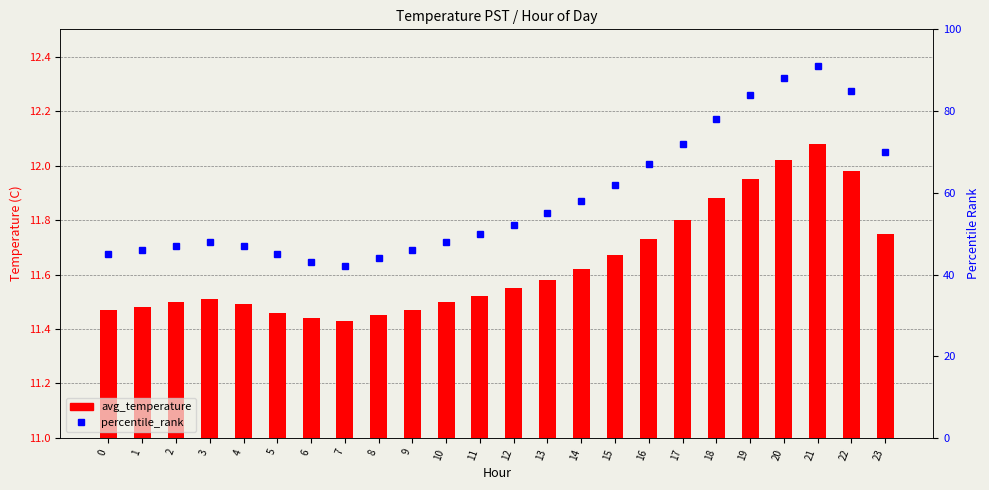

What is the value of the percentile_rank bar at the 10th from the left?

46.0